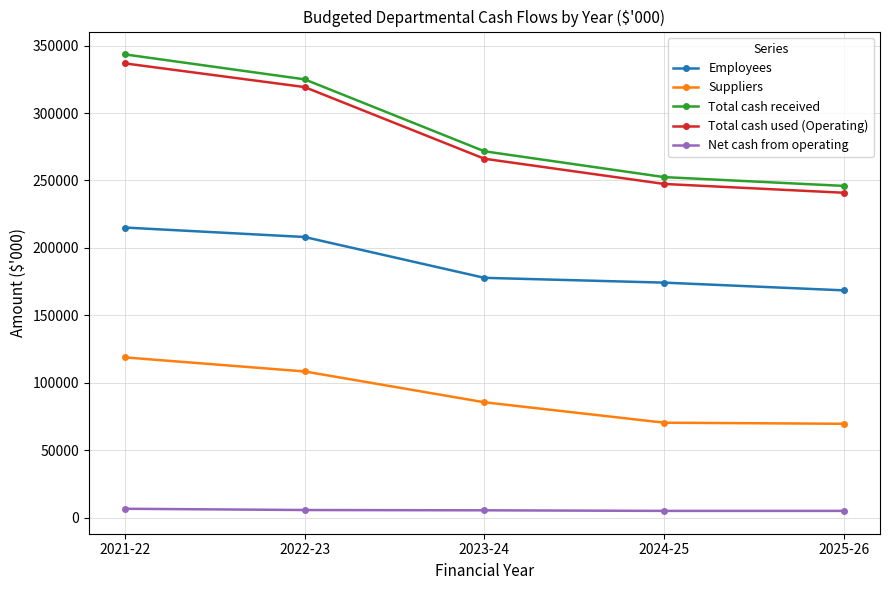

The Suppliers series shows 27620 at 2021-22. True or false?

False